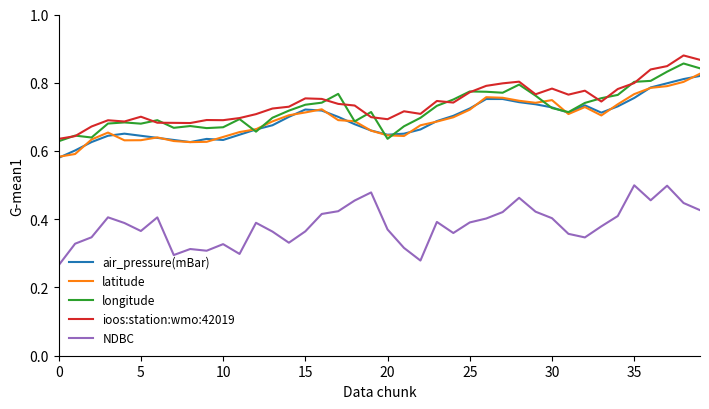

True or false: NDBC and air_pressure(mBar) cross at least once.

False